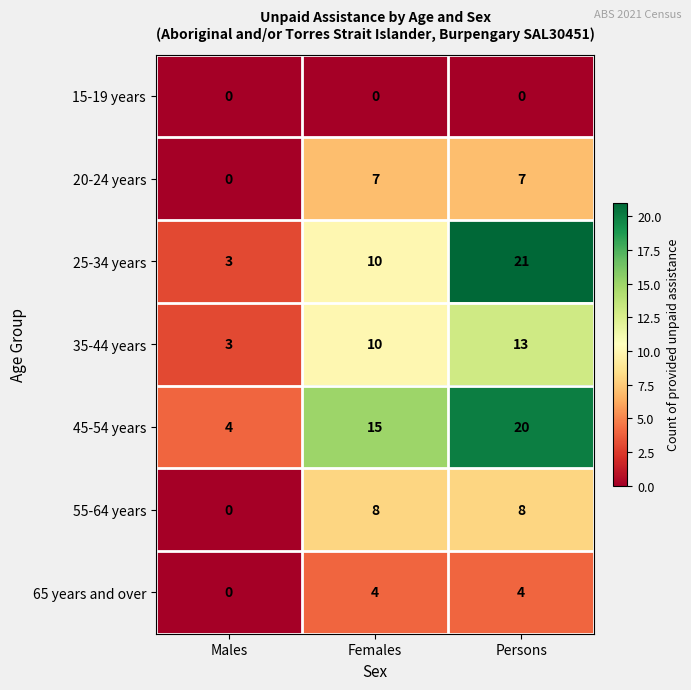

Is it true that 45-54 years equals 32 at Persons?

False